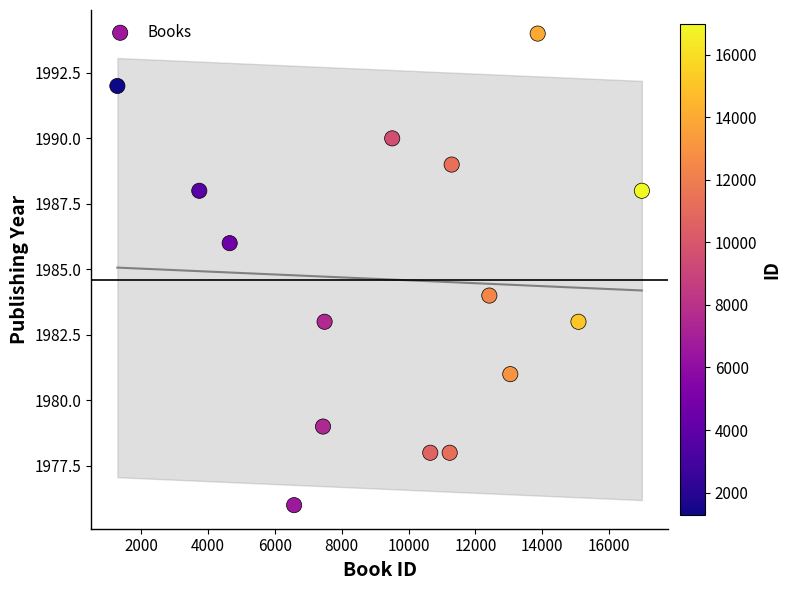

What is the range of Y values (max minus min)?

18